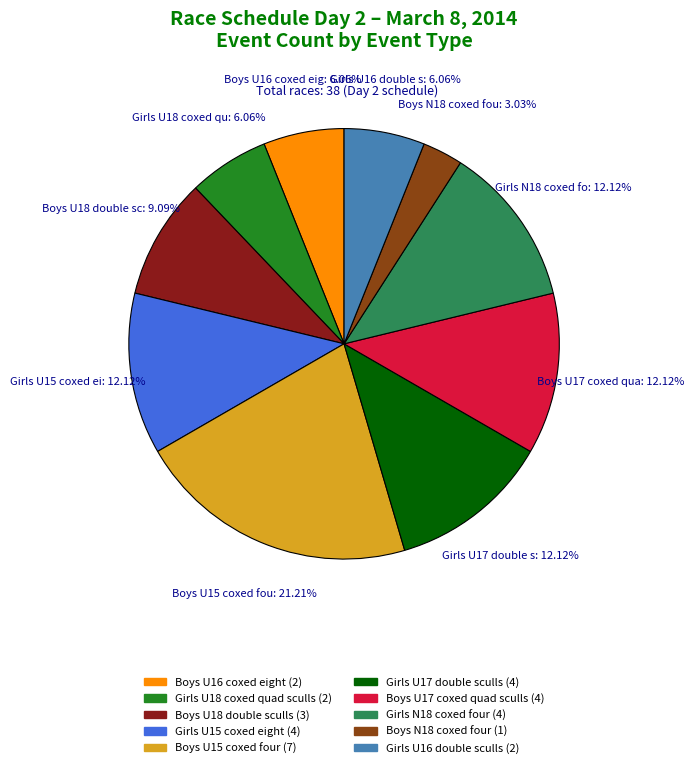

How many segments does this pie chart have?

10